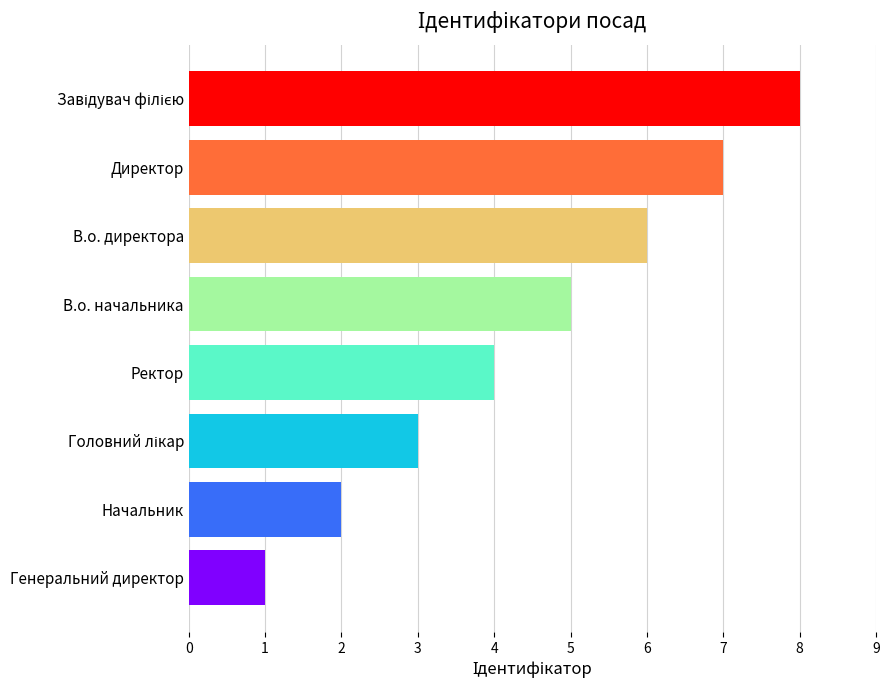

What value does the data have at В.о. директора?

6